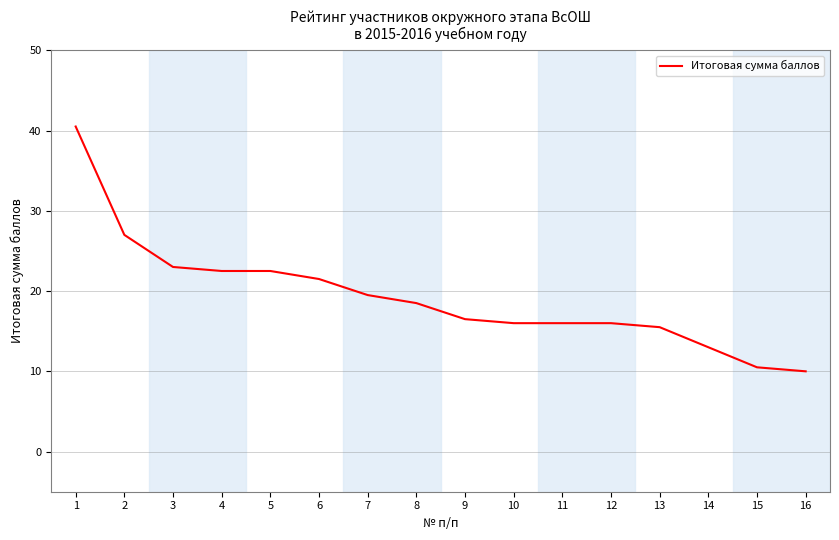

Where does the data first go above 18?

1